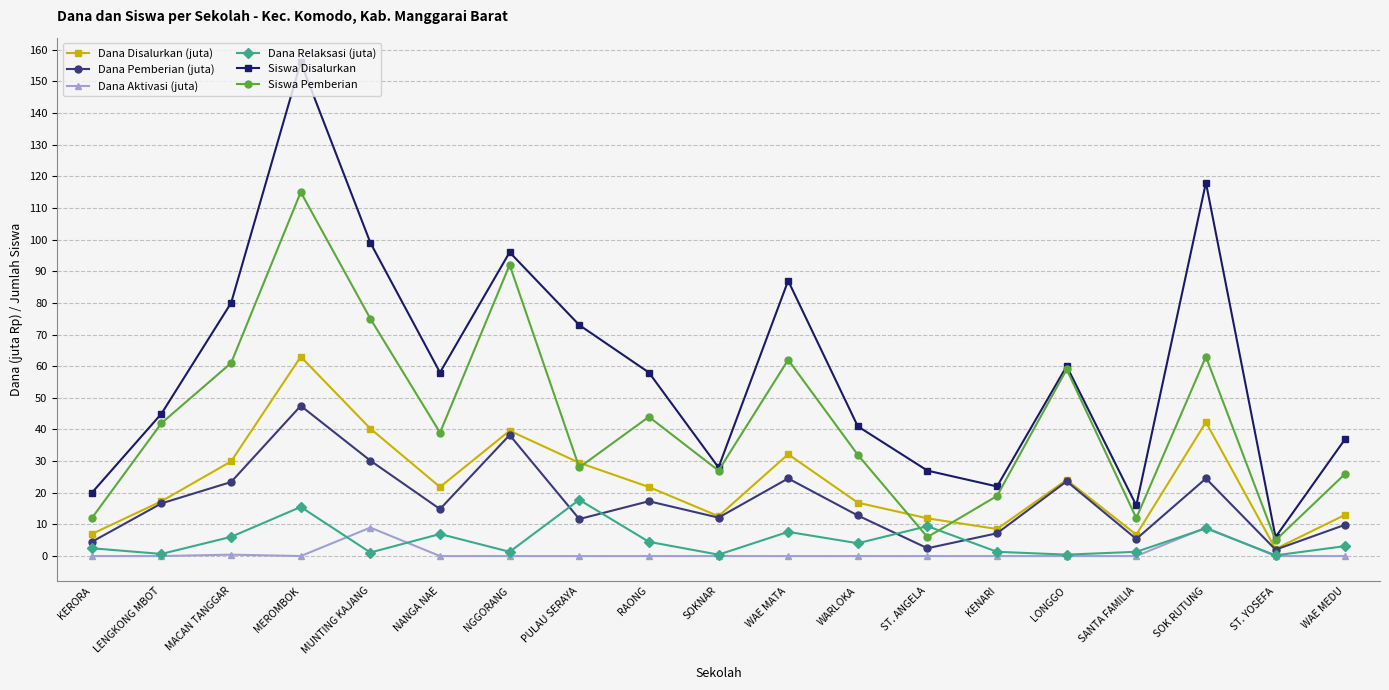

Is the value of Dana Aktivasi (juta) at NGGORANG greater than the value of Dana Disalurkan (juta) at NANGA NAE?

No